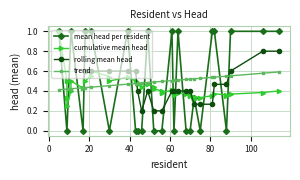

Is the value of head=0 at 18 greater than the value of head=1 at 15?

No